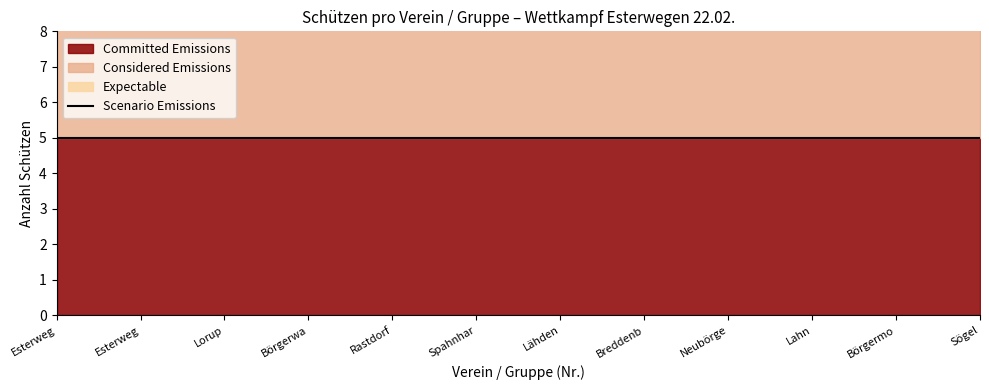

What is the value of the Committed Emissions point at the 10th from the left?

5